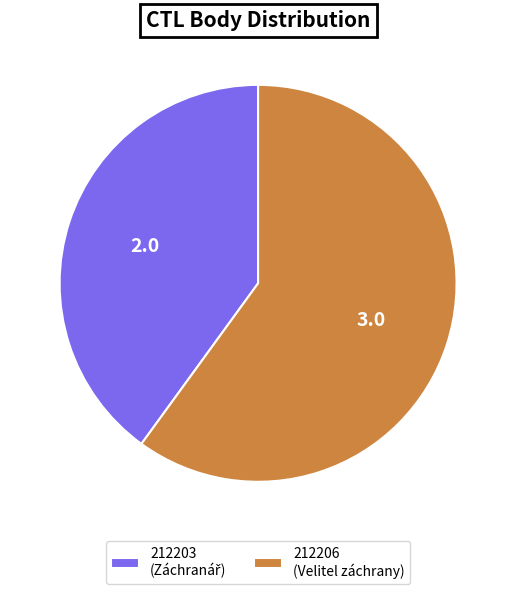

Is there any slice that represents more than half of the pie?

Yes